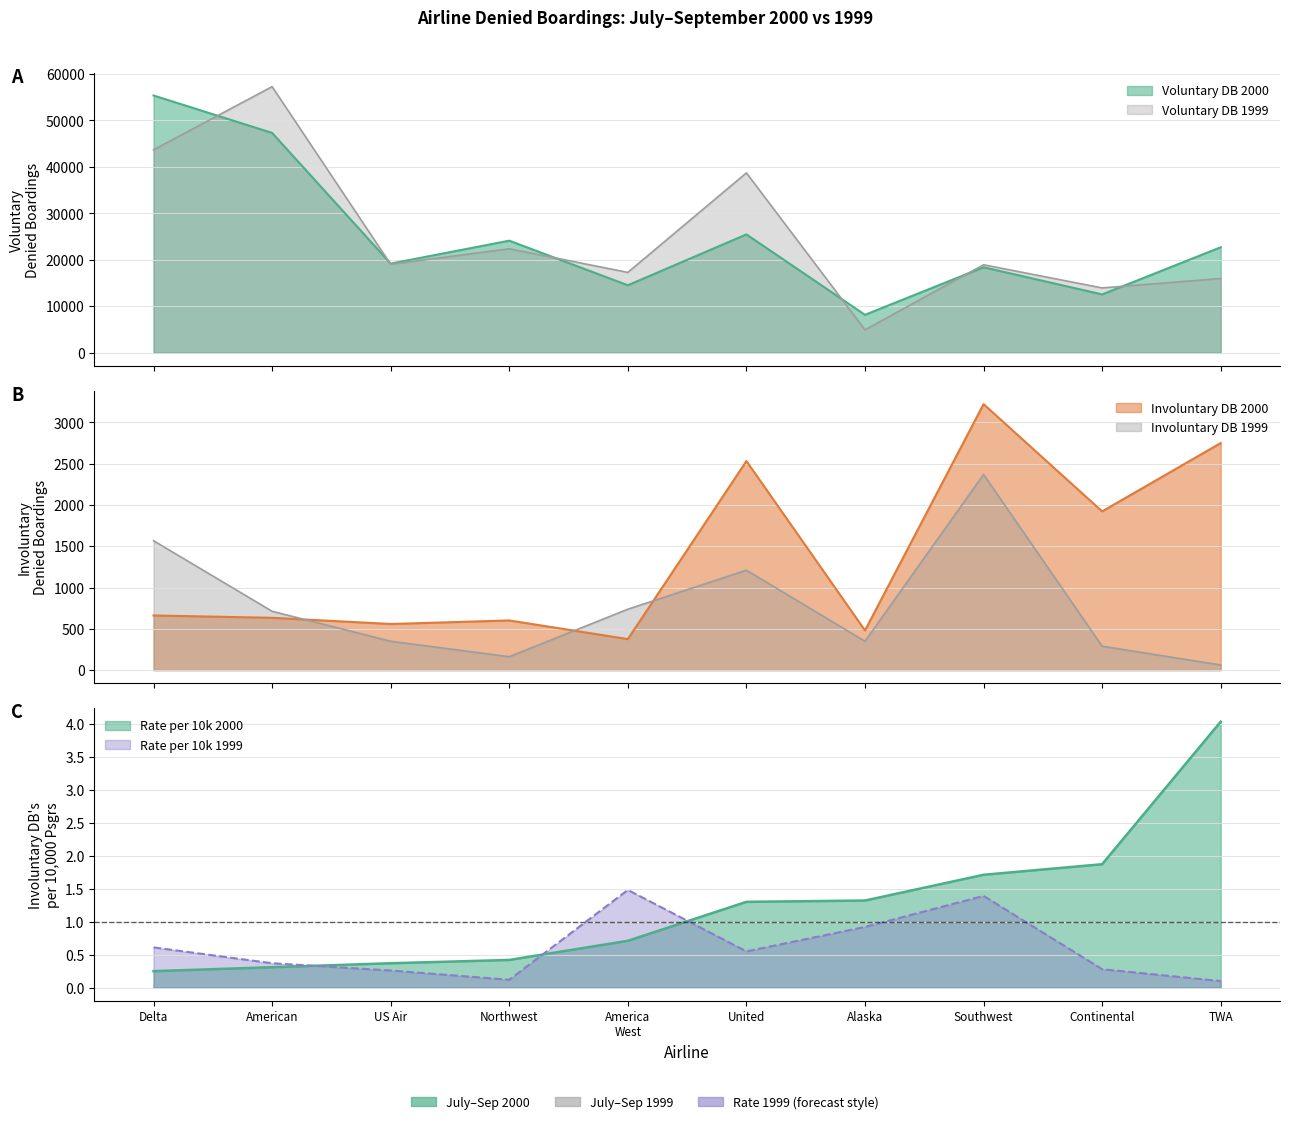

Reading left to right, what are all the values shown in this chart?

Involuntary DB 2000: Delta=662.0	American=634.0	US Air=559.0	Northwest=602.0	America
West=376.0	United=2531.0	Alaska=481.0	Southwest=3220.0	Continental=1922.0	TWA=2749.0
Involuntary DB 1999: Delta=1567.0	American=713.0	US Air=350.0	Northwest=163.0	America
West=738.0	United=1210.0	Alaska=350.0	Southwest=2369.0	Continental=290.0	TWA=63.0
Voluntary DB 2000: Delta=55339.0	American=47289.0	US Air=19166.0	Northwest=24102.0	America
West=14507.0	United=25452.0	Alaska=8147.0	Southwest=18379.0	Continental=12538.0	TWA=22684.0
Voluntary DB 1999: Delta=43651.0	American=57242.0	US Air=19015.0	Northwest=22363.0	America
West=17274.0	United=38689.0	Alaska=4919.0	Southwest=18919.0	Continental=13936.0	TWA=15958.0
DB per 10k 2000: Delta=0.2	American=0.3	US Air=0.4	Northwest=0.4	America
West=0.7	United=1.3	Alaska=1.3	Southwest=1.7	Continental=1.9	TWA=4.0
DB per 10k 1999: Delta=0.6	American=0.4	US Air=0.3	Northwest=0.1	America
West=1.5	United=0.6	Alaska=0.9	Southwest=1.4	Continental=0.3	TWA=0.1